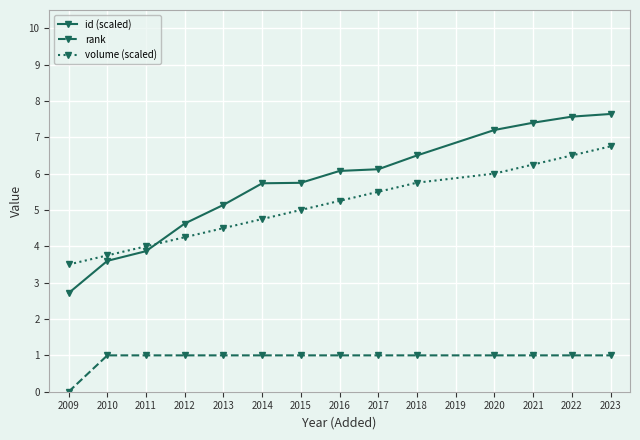

What is the total value across all series at 2021?

14.7